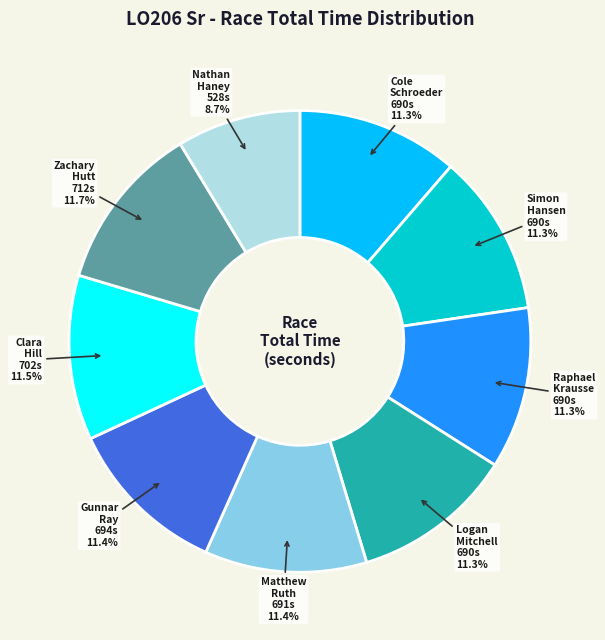

Is there a majority slice in this chart?

No